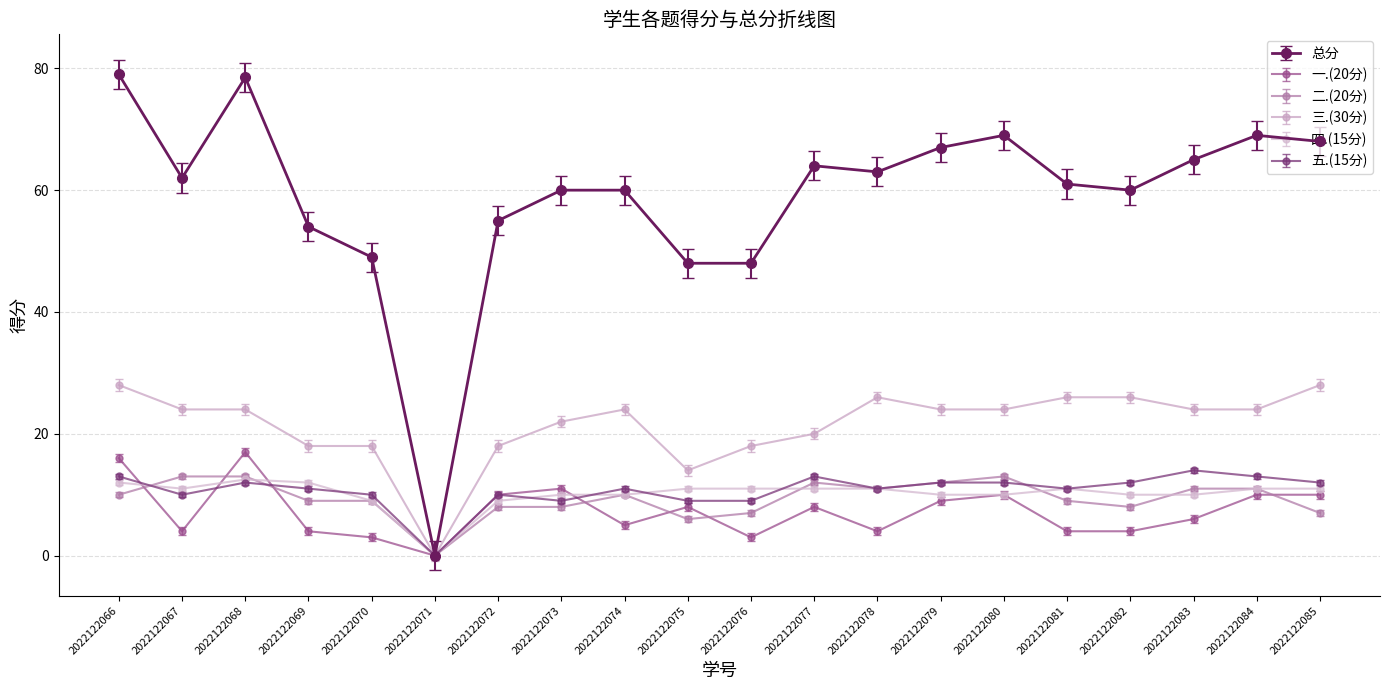

What is the difference between the highest and lowest values at 2022122085?

61.0